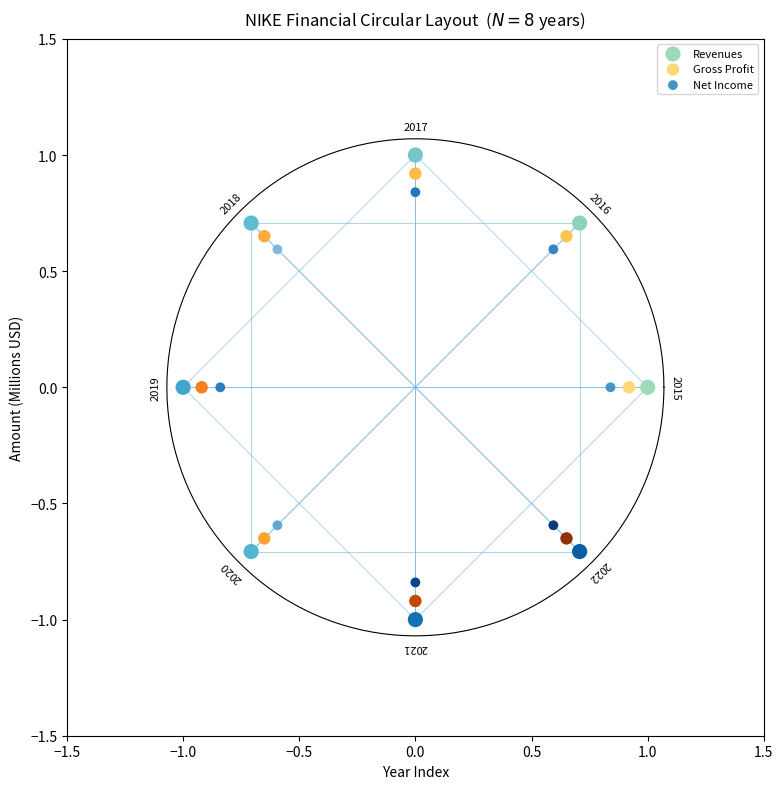

Which series has the widest spread of Y values?

Revenues